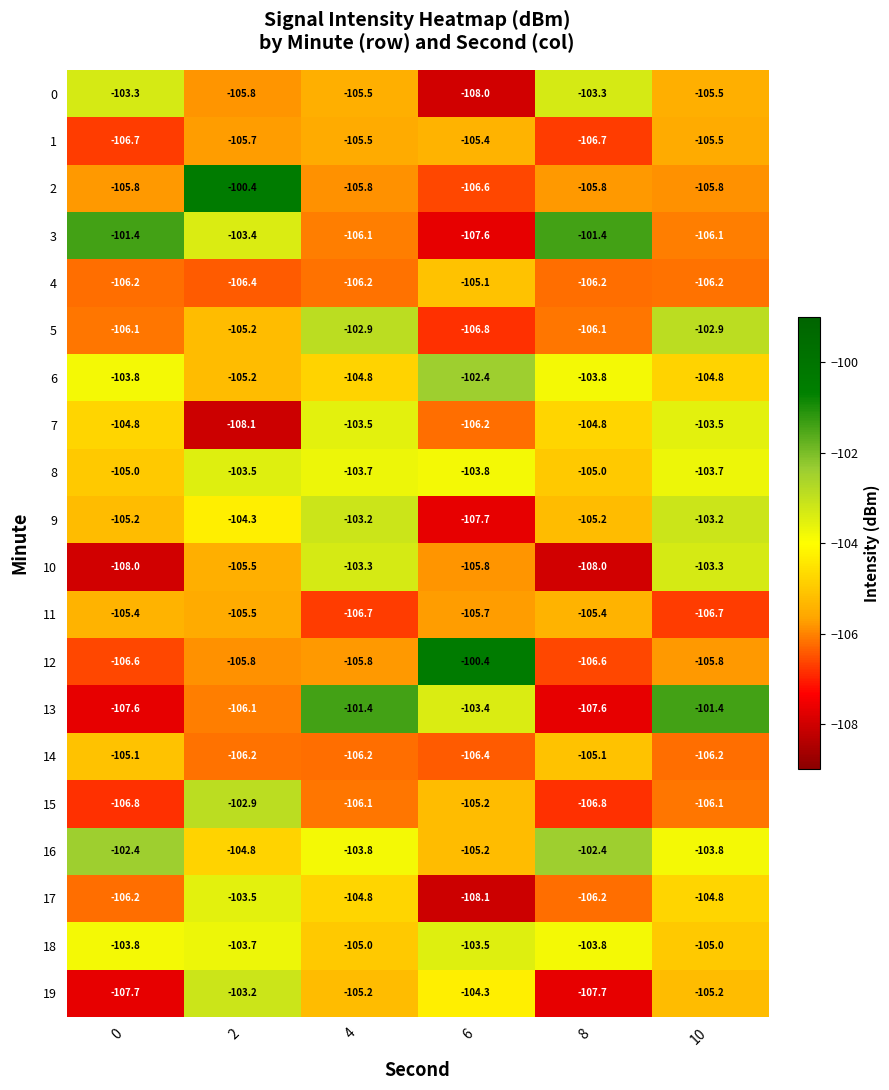

How many data points does each series have?

6